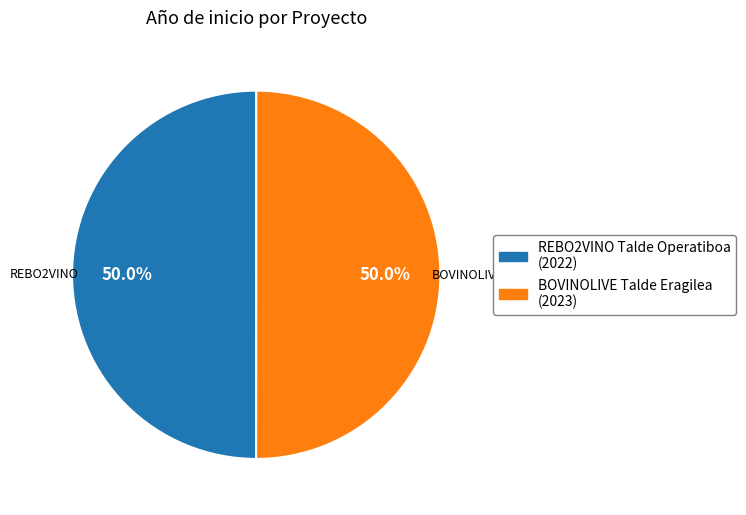

What percentage is the REBO2VINO Talde Operatiboa slice, to the nearest percent?

50%